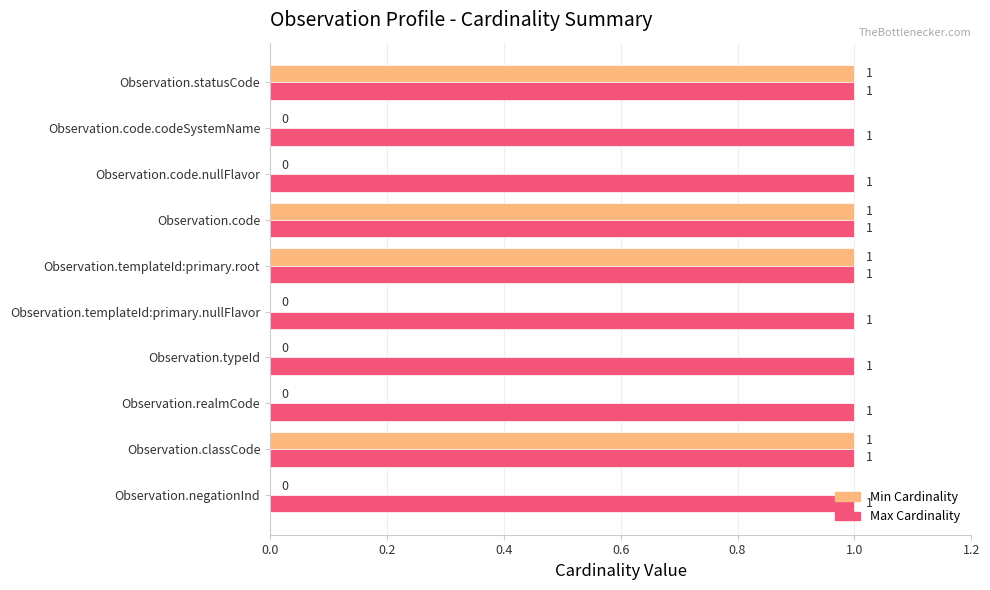

Which series has the largest total across all categories?

Max Cardinality